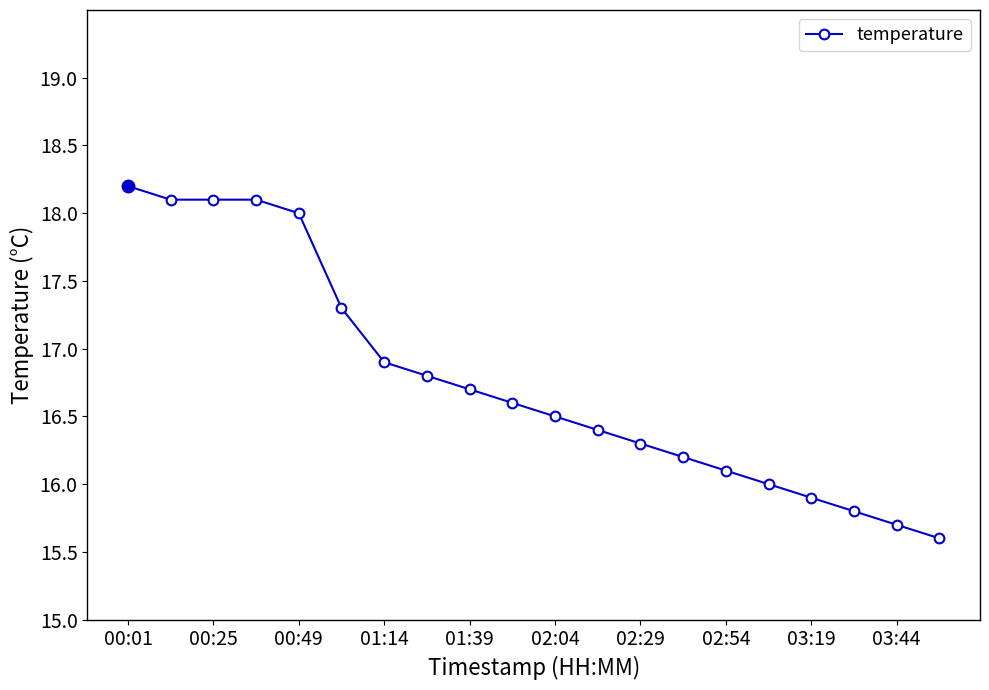

True or false: there are more than 1 points higher than both neighbors.

False